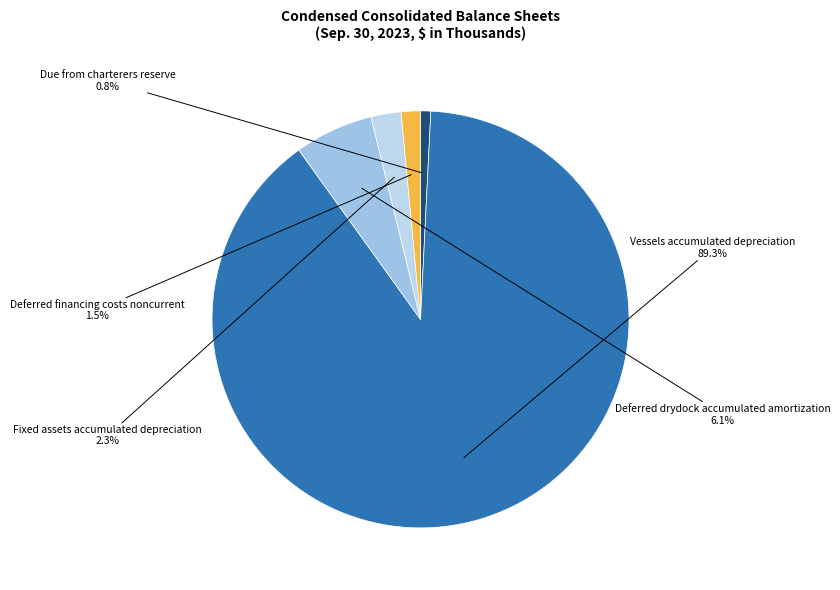

Which category accounts for the majority?

Vessels accumulated depreciation